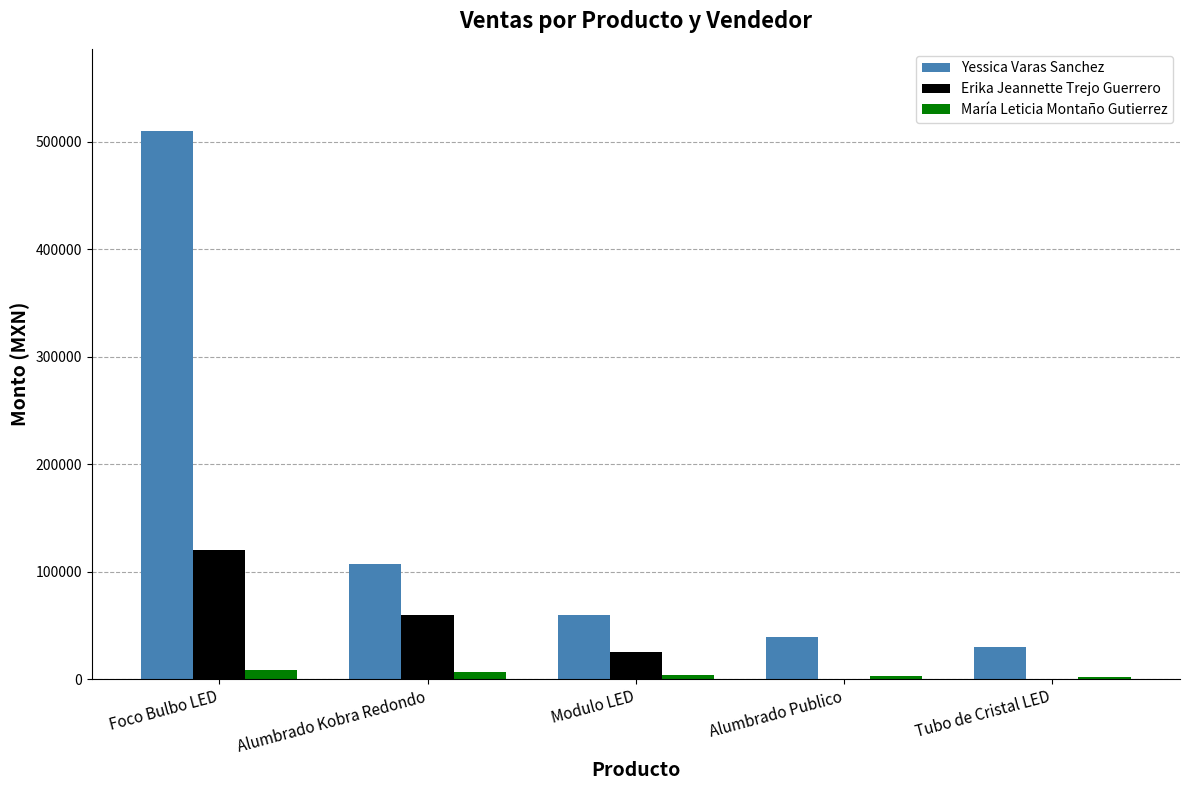

What is the sum of all Yessica Varas Sanchez values?

746020